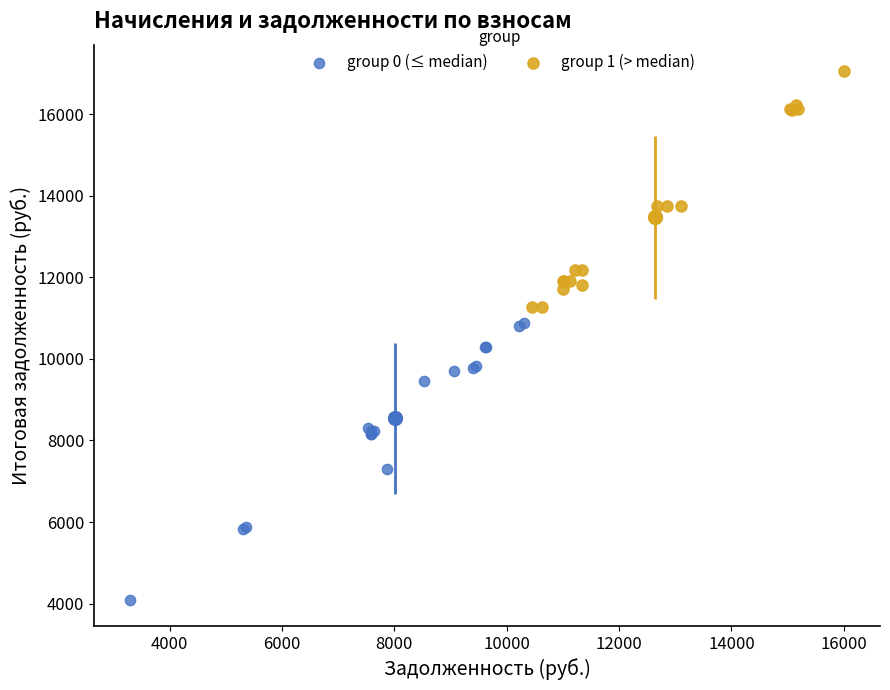

Which series has the widest spread of Y values?

group 0 (≤ median)